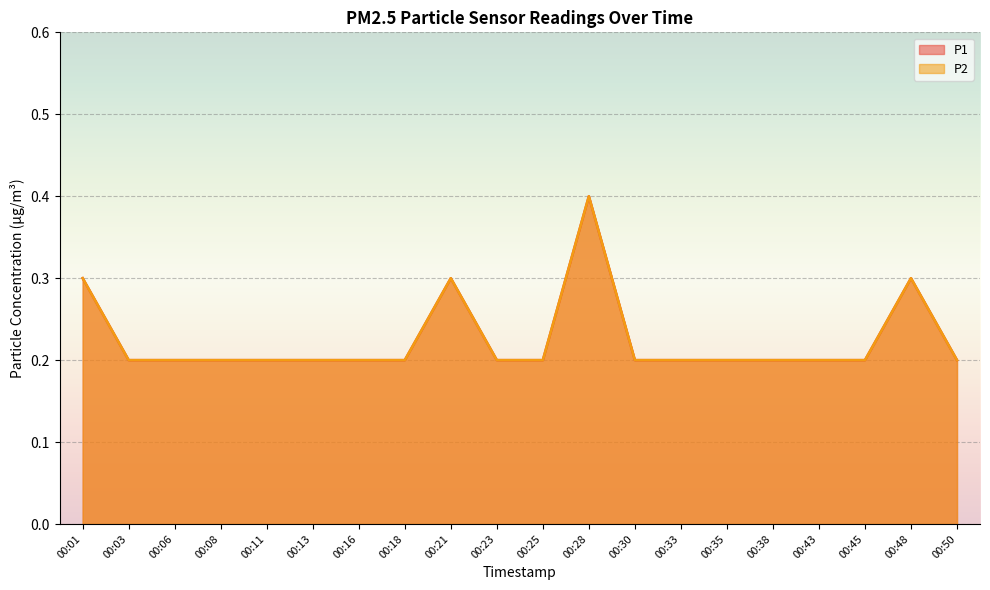

At which category is the sum across all series the highest?

00:28